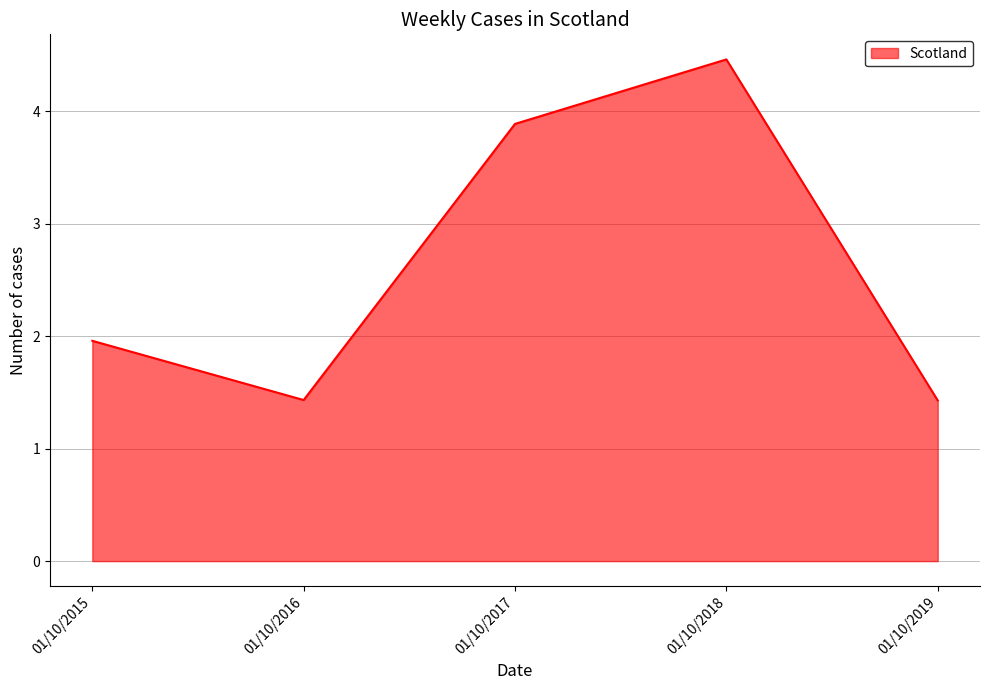

What is the ratio of the value at 01/10/2015 to the value at 01/10/2016?

1.4